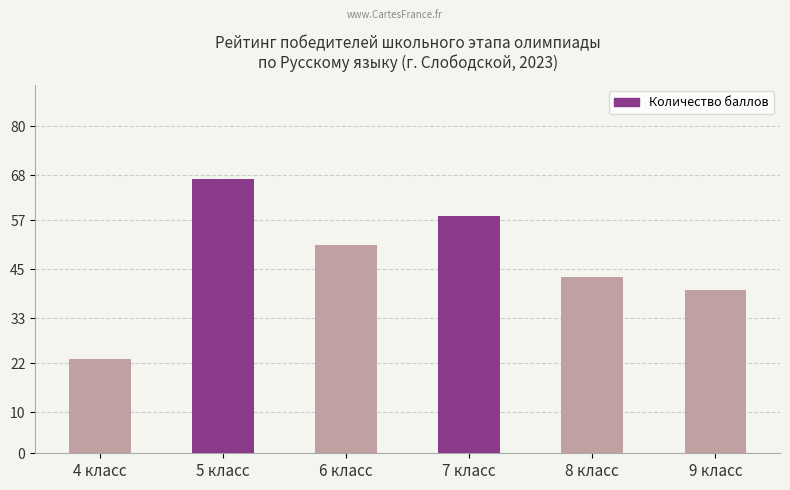

Is it true that the value at 9 класс is 26?

False